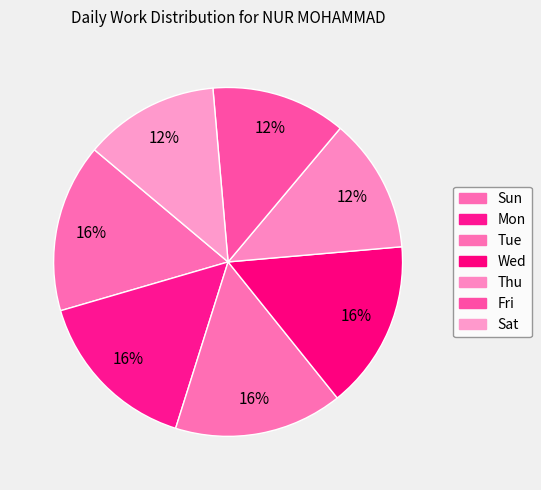

Is there any slice that represents more than half of the pie?

No